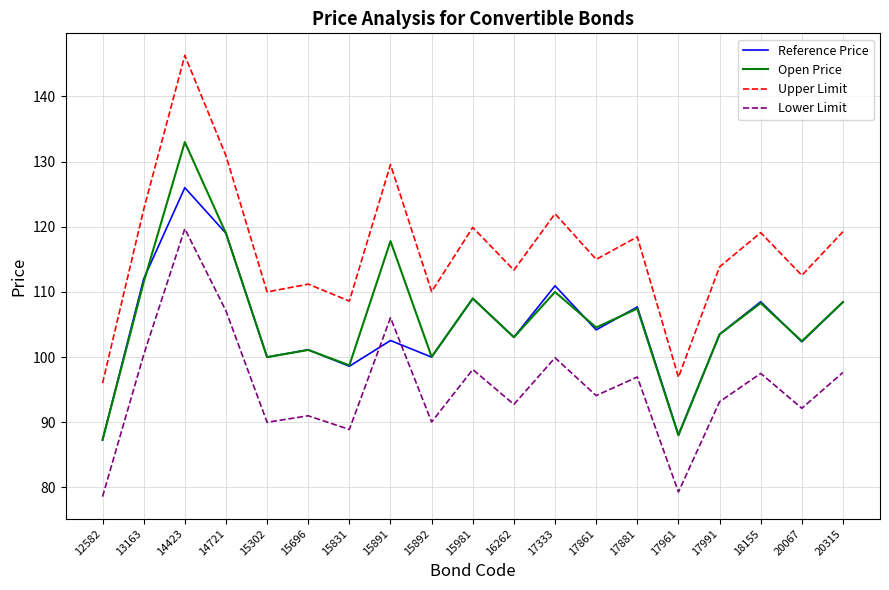

The value of Lower Limit at 17991 is 93.2. True or false?

True